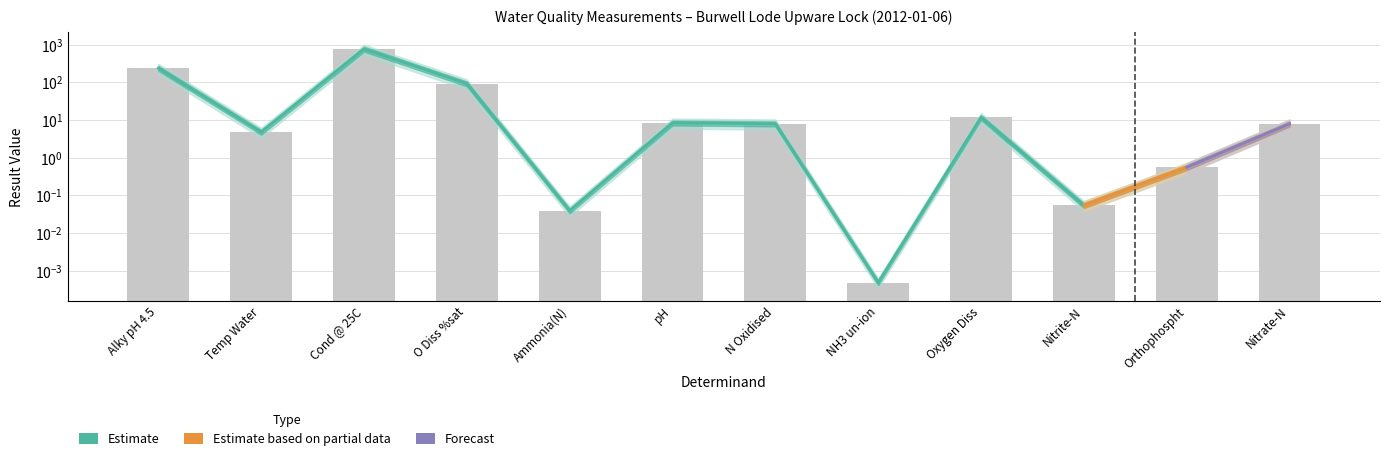

Reading left to right, extract all data points from this chart.

239.0	4.8	771.0	92.2	0.0	8.4	8.0	0.0	11.8	0.1	0.6	7.9